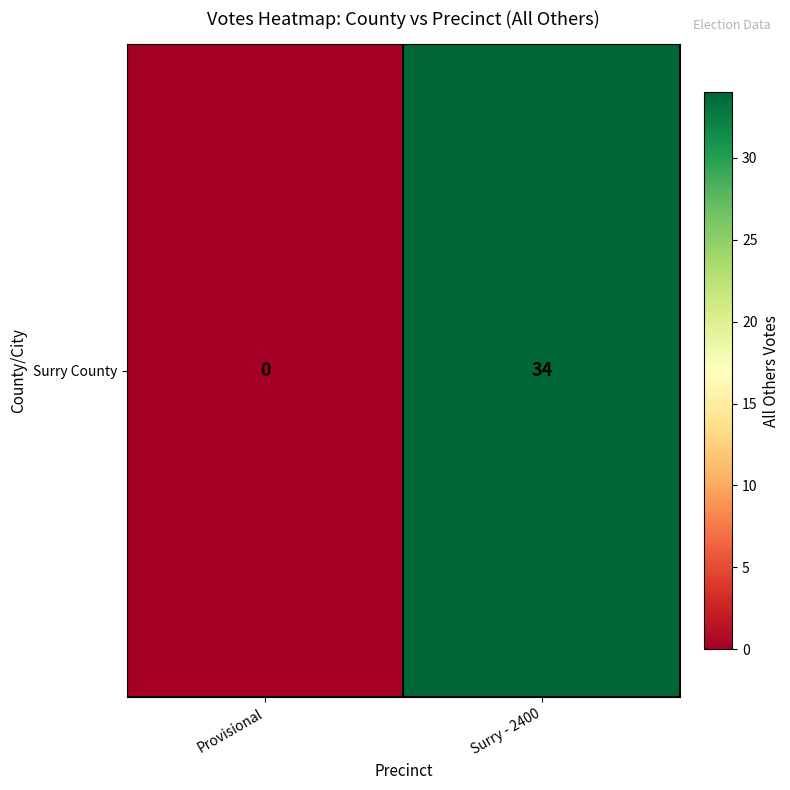

How many values are below 34?

1